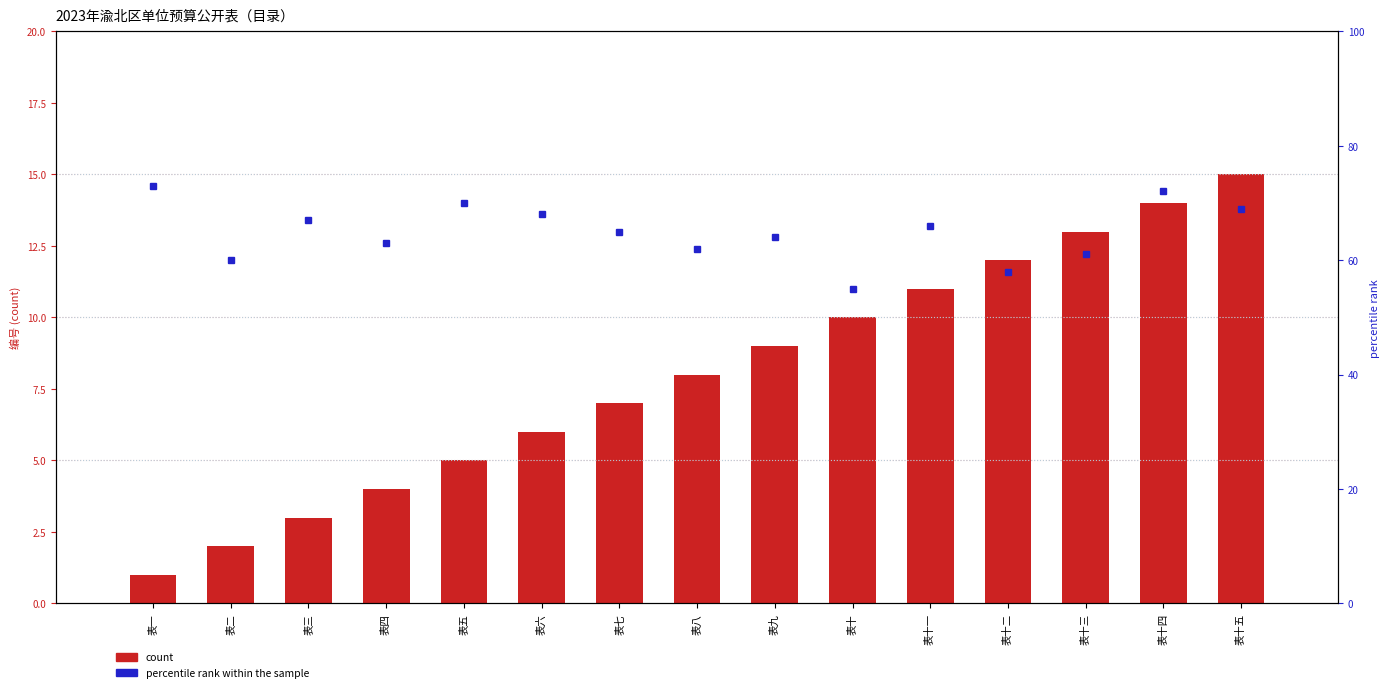

What is the maximum value shown in the chart?

73